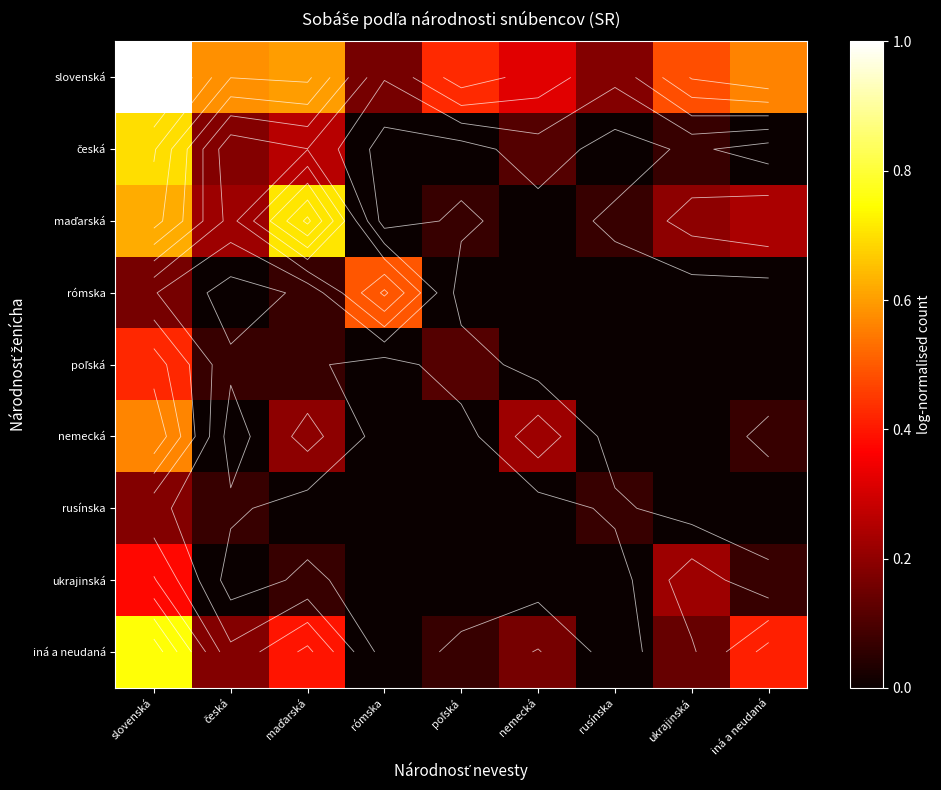

What is the spread (max minus min) of values at rómska?

0.5